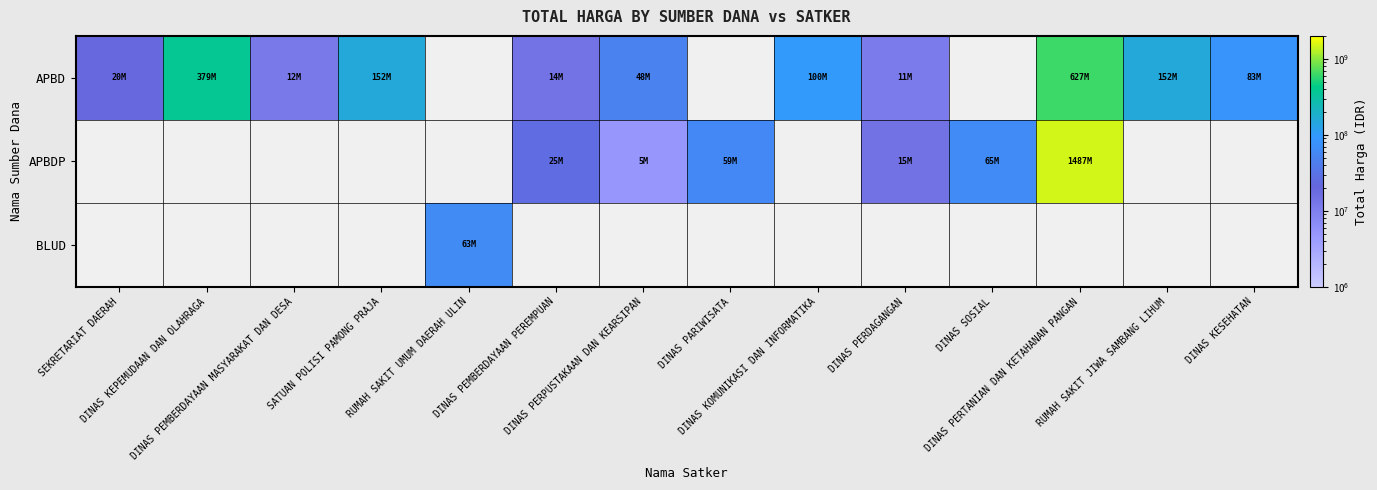

Which label corresponds to the largest value in the chart?

DINAS PERTANIAN DAN KETAHANAN PANGAN